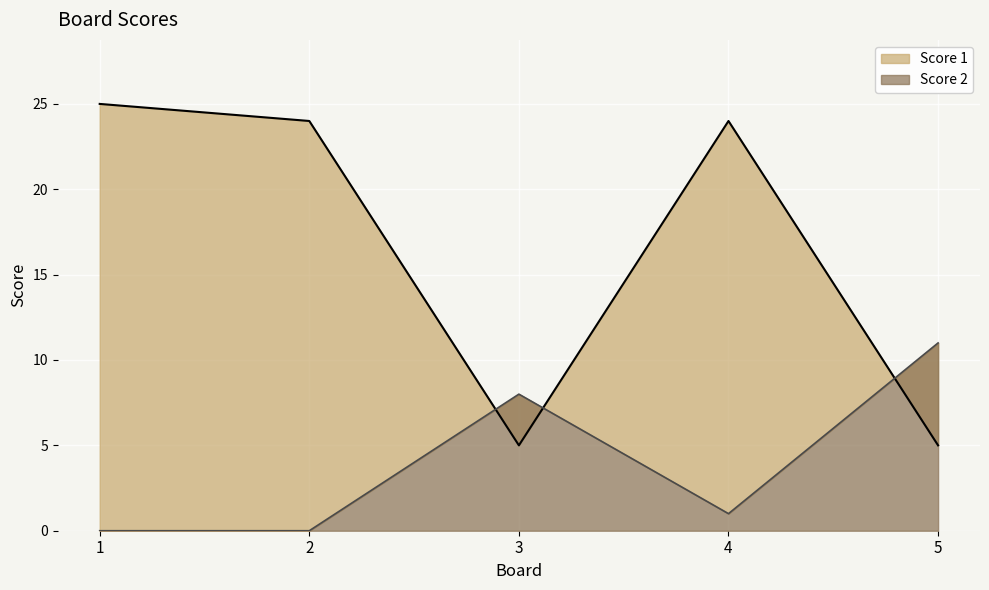

How many values in Score 2 are above zero?

3